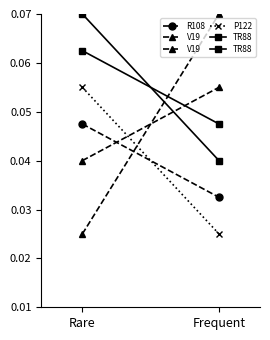

Where is R108 nearest to the value 0?

Frequent